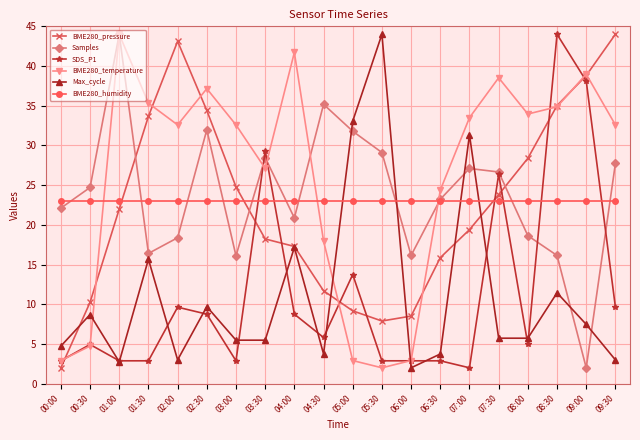

Between 03:30 and 06:00, which series saw the biggest shift?

SDS_P1